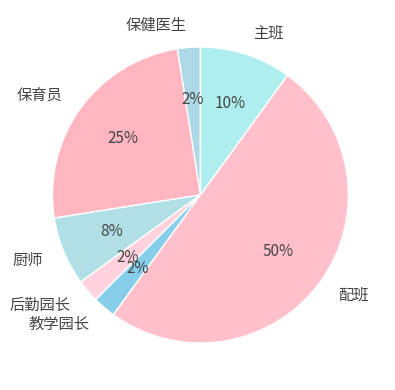

The 保育员 slice represents 20% of the pie. True or false?

False